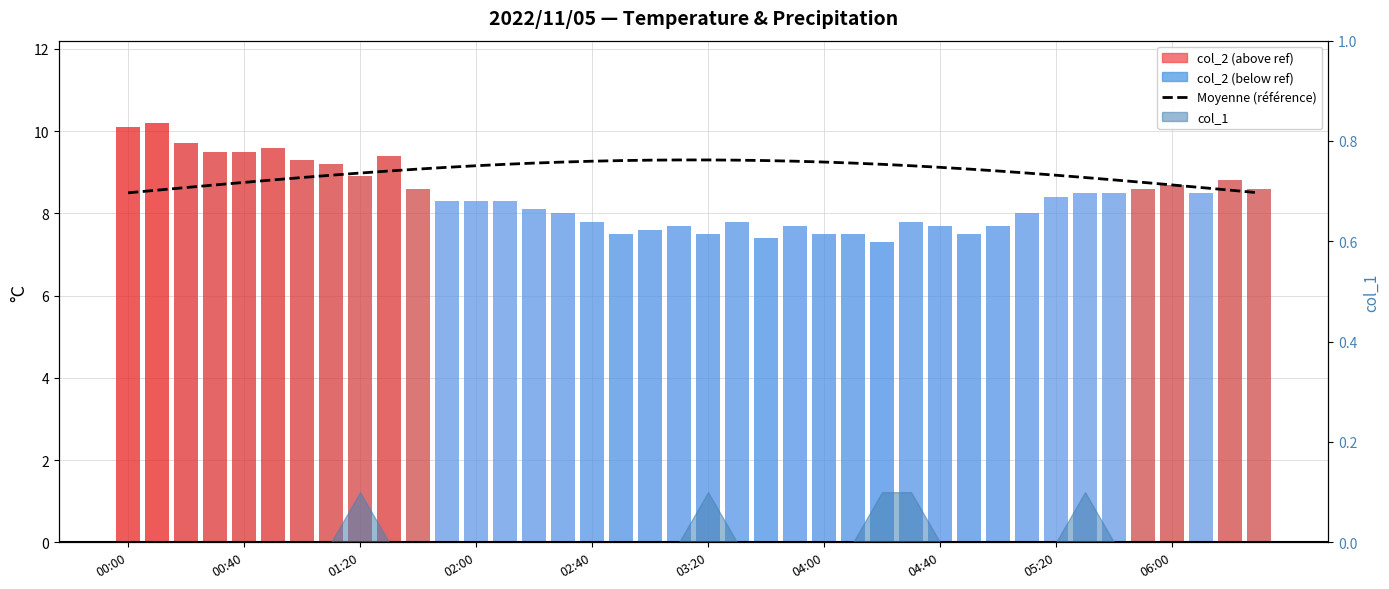

Where is col_2 nearest to the value 8?

15